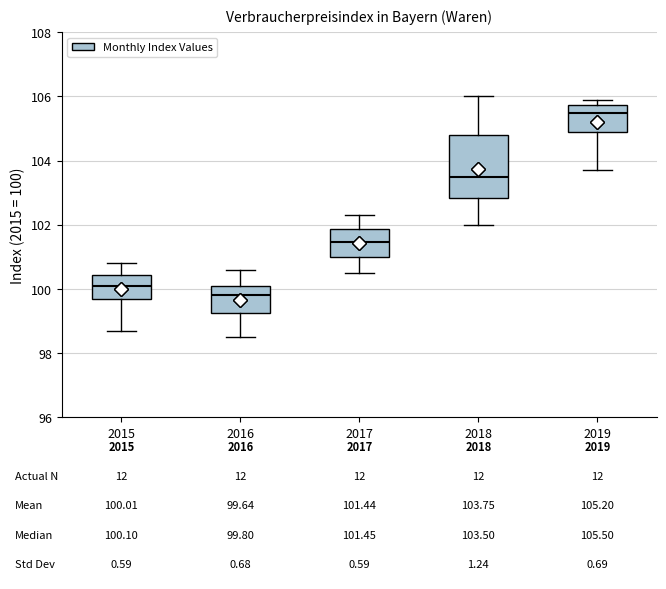

Which box is the tallest, from its lower edge to its upper edge?

2018